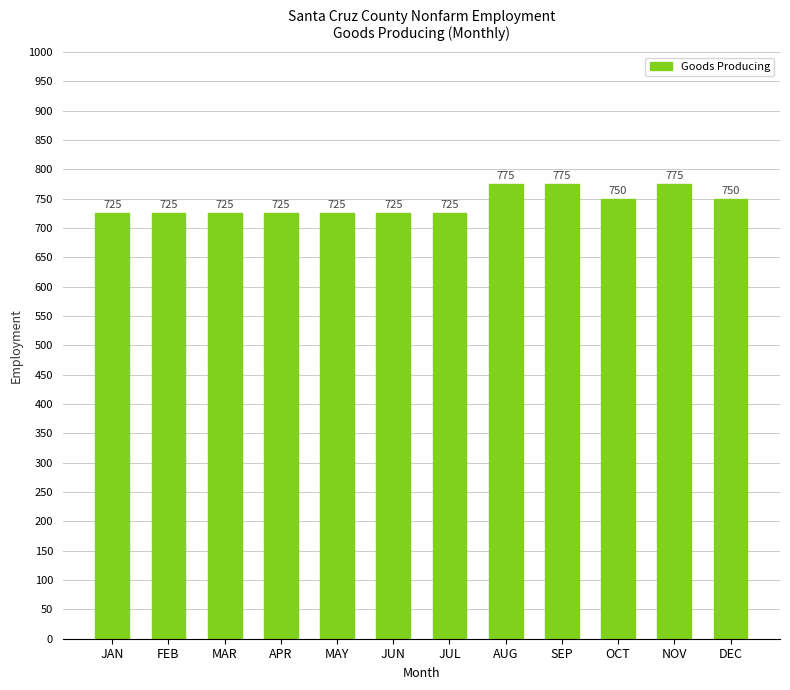

Between MAR and NOV, which is larger?

NOV